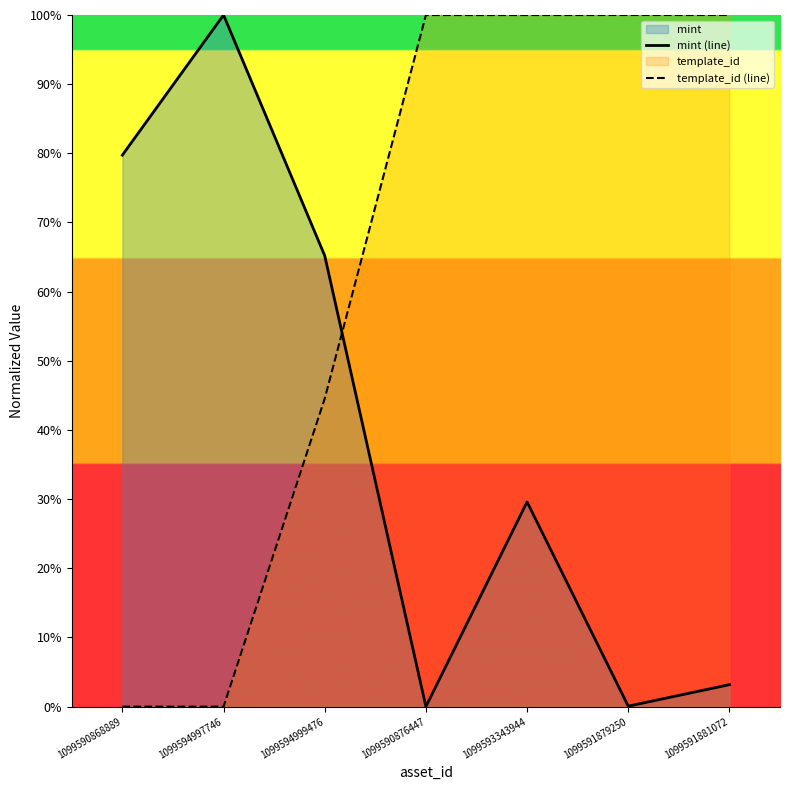

What position from the right is 1099594999476?

5